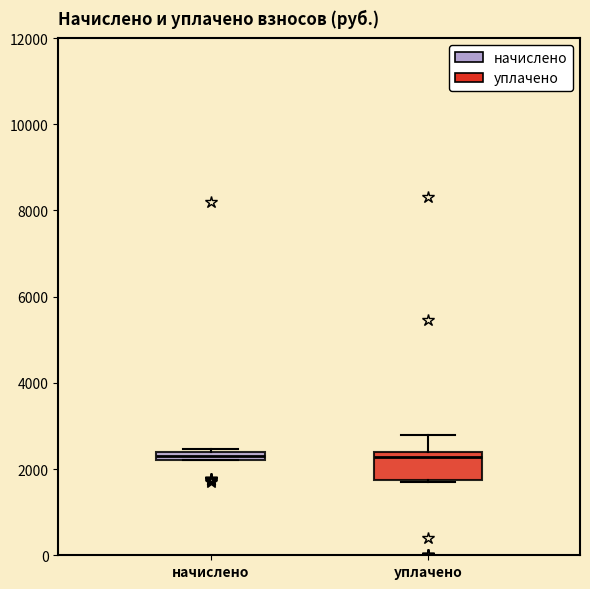

Where is the upper edge of the box for начислено on the y-axis? The values are not printed on the chart, so give them approximately, as read against the axis.

2400